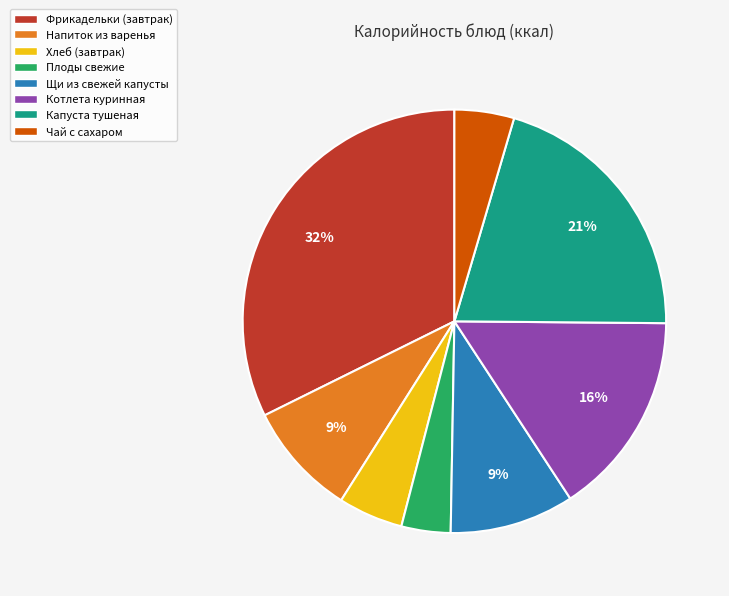

Is Котлета куринная the majority of the pie?

No